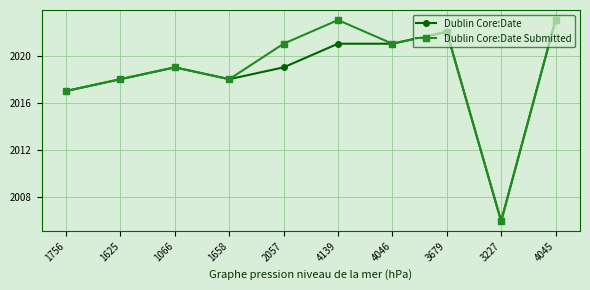

At which label is Dublin Core:Date closest to 2014?

1756